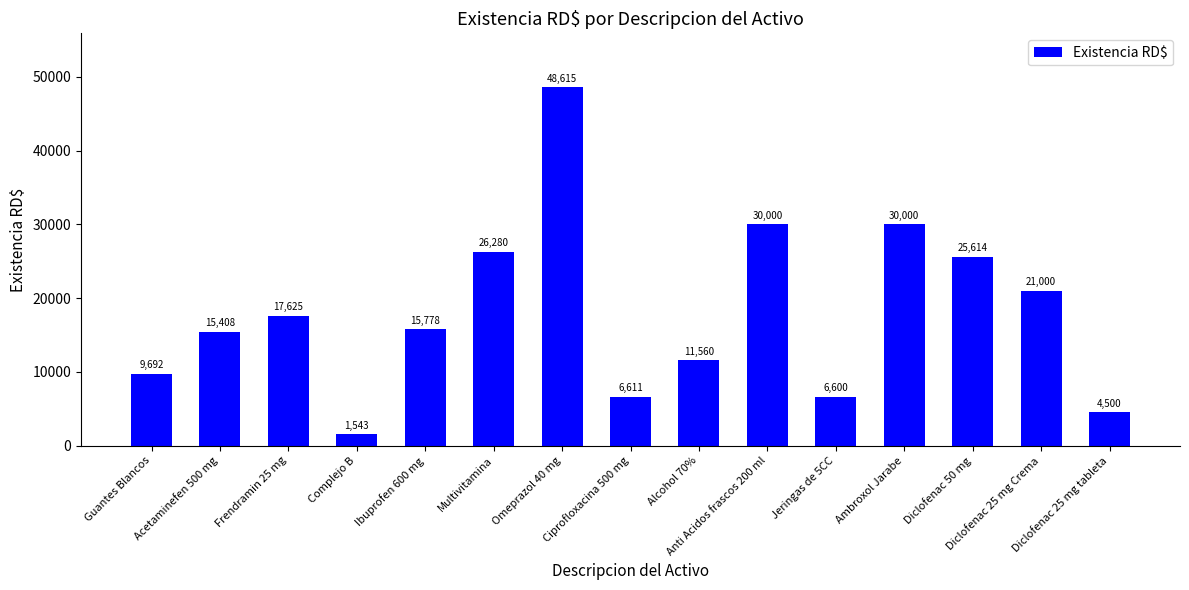

Is it true that the value at Omeprazol 40 mg is 48615.0?

True